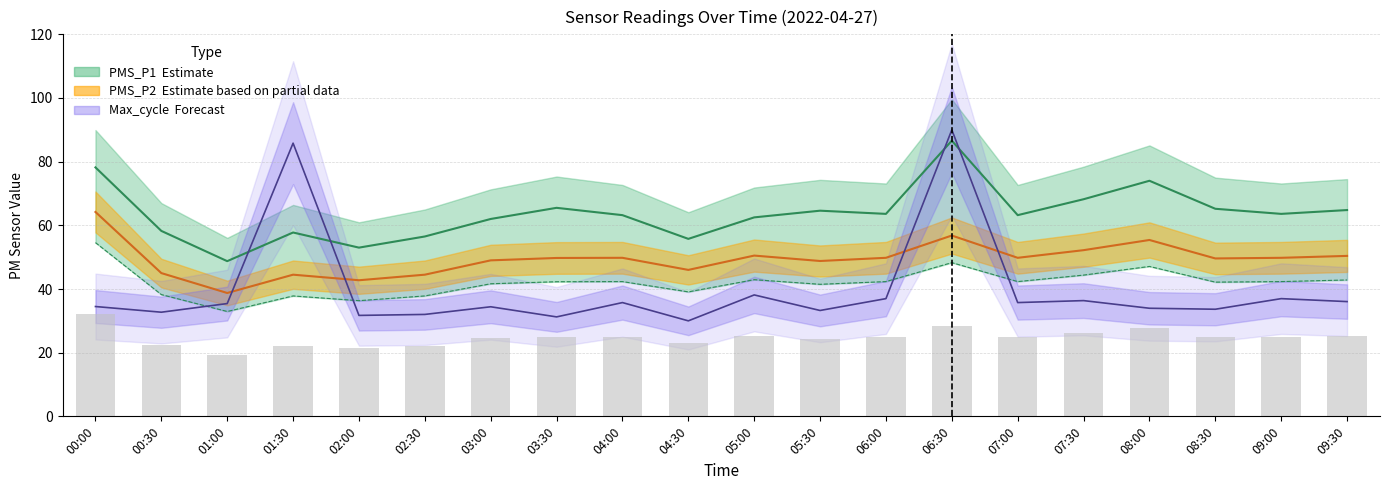

What position from the right is 02:30?

15